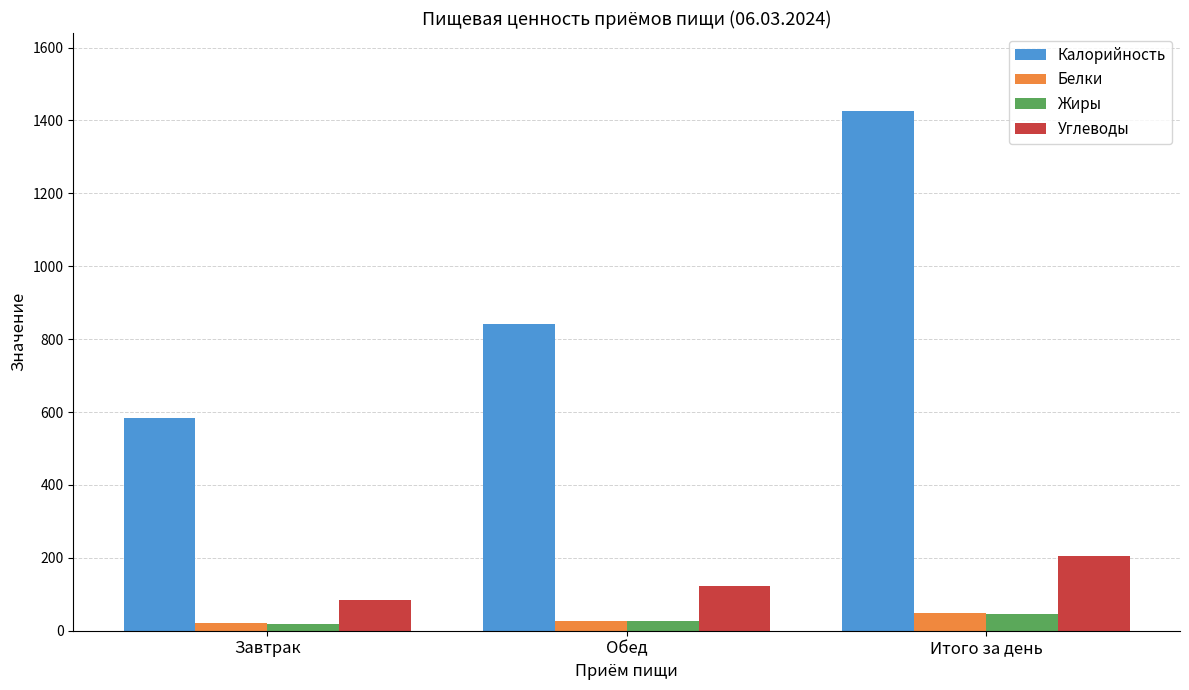

Between Обед and Итого за день, which series saw the biggest shift?

Калорийность